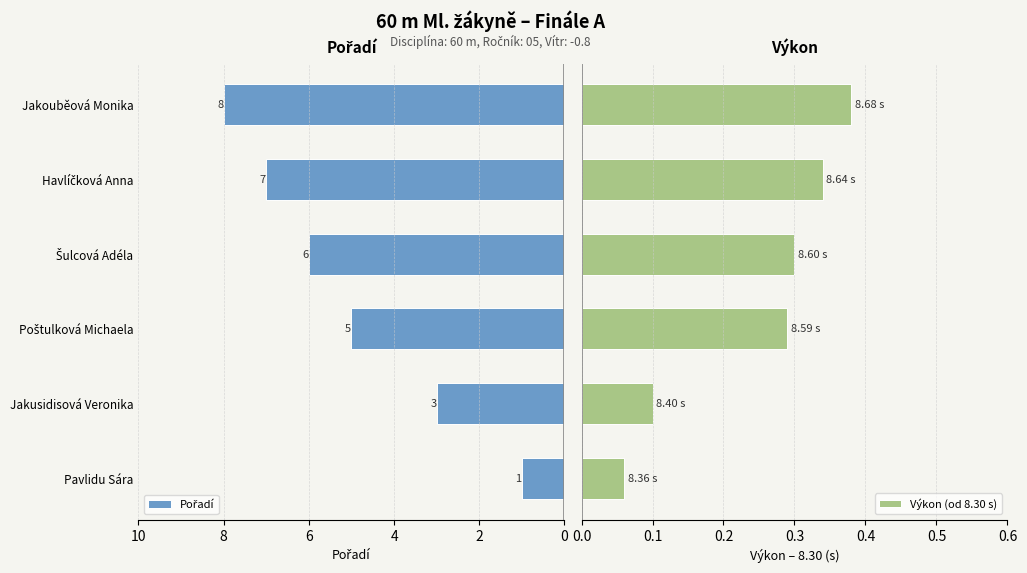

Read the Výkon (od 8.30 s) value at Šulcová Adéla.

0.3